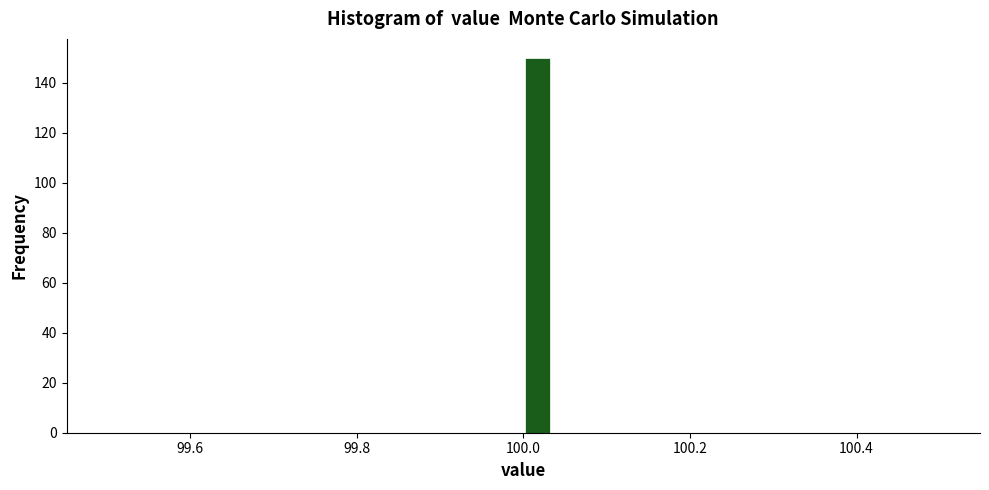

Read against the x-axis, roughly where is the centre of the tallest bar?

100.02